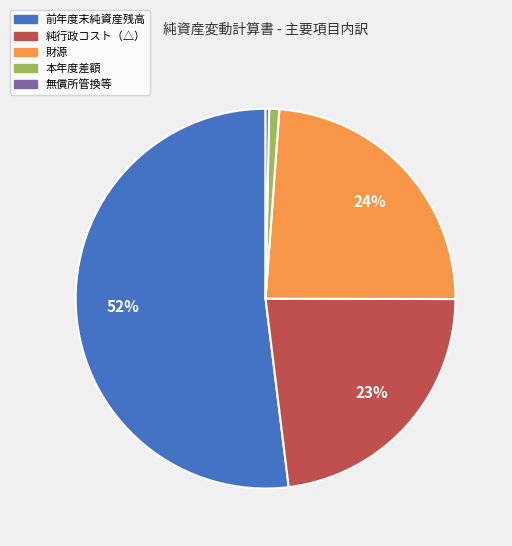

Is there any slice that represents more than half of the pie?

Yes